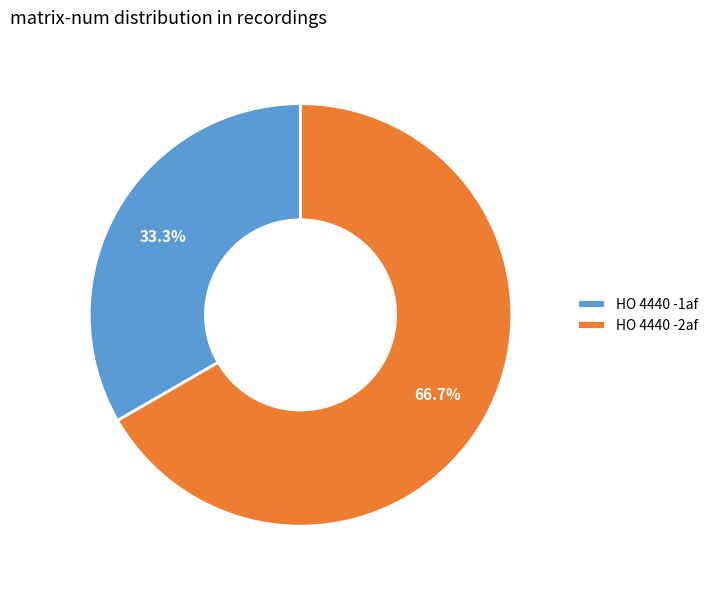

What is the majority slice?

HO 4440 -2af